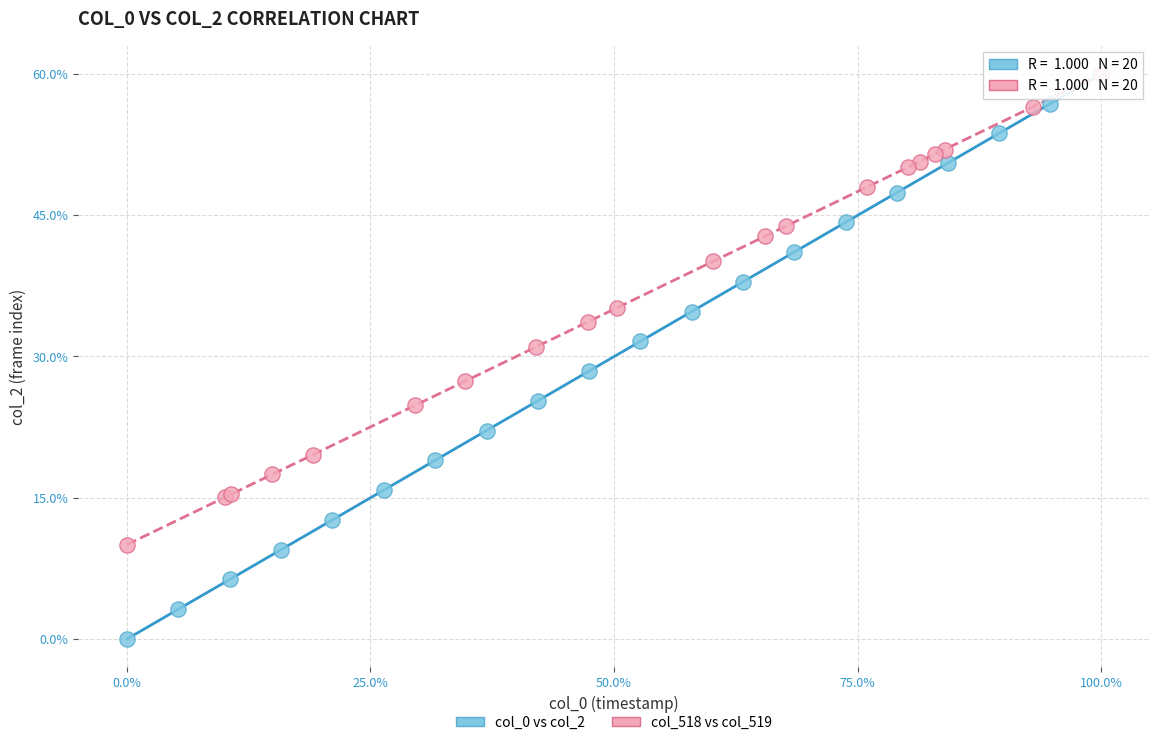

Which series reaches the minimum Y coordinate?

col_0 vs col_2